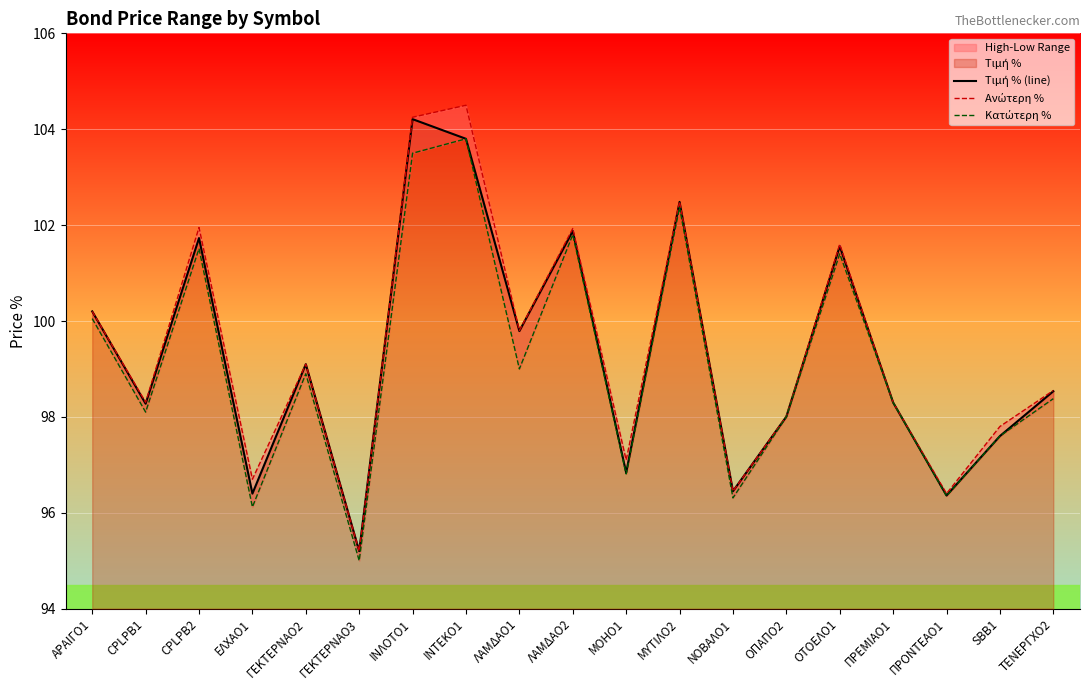

At ΤΕΝΕΡΓΧΟ2, list the series in order from largest to smallest.

Ανώτερη %, Τιμή % (line), Κατώτερη %